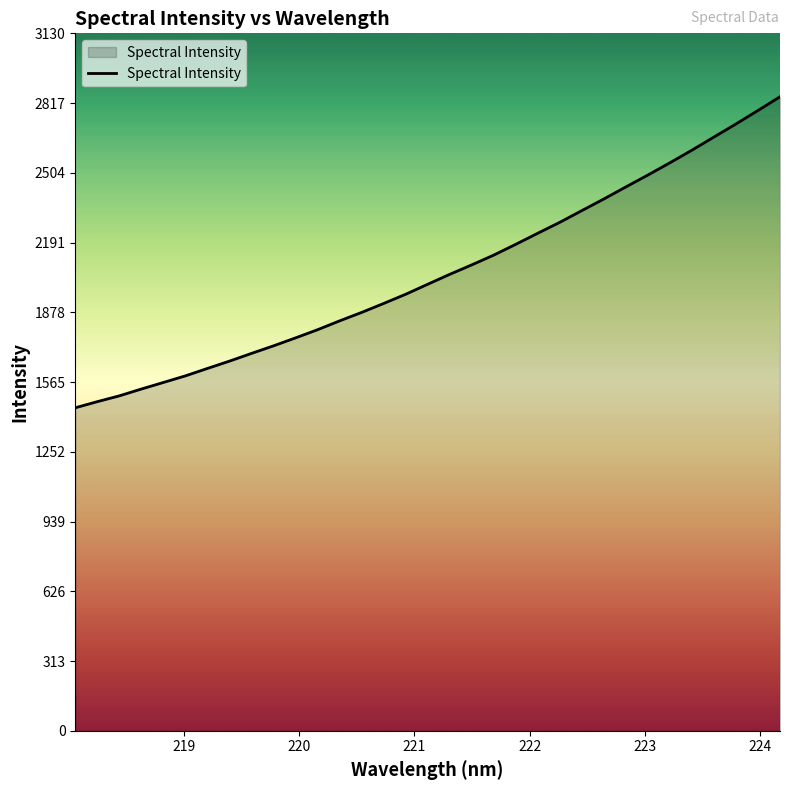

What is the greatest value displayed?

2845.5